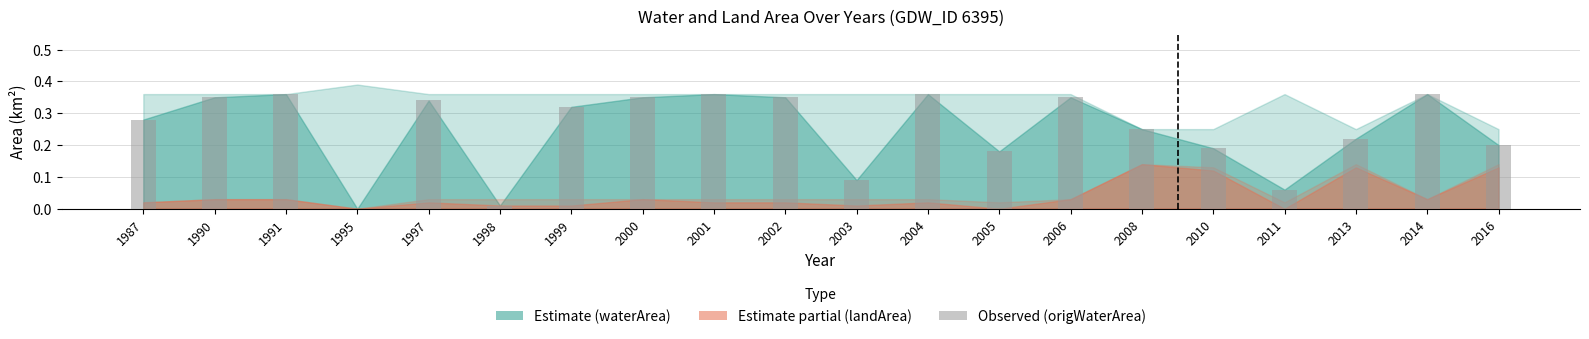

What is the sum of all values?

5.0